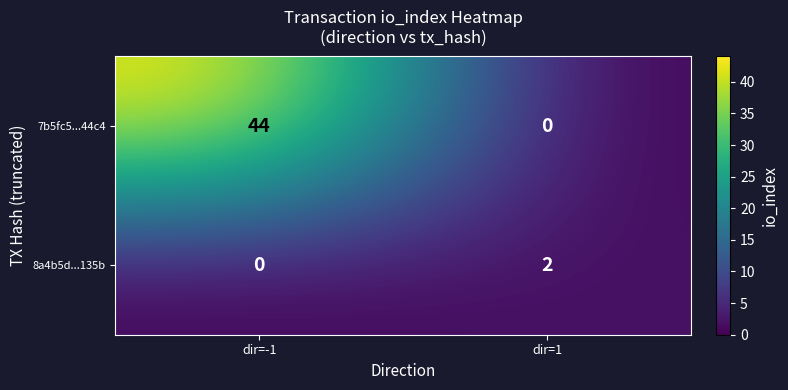

Reading left to right, extract all data points from this chart.

7b5fc5...44c4: 44	0
8a4b5d...135b: 0	2